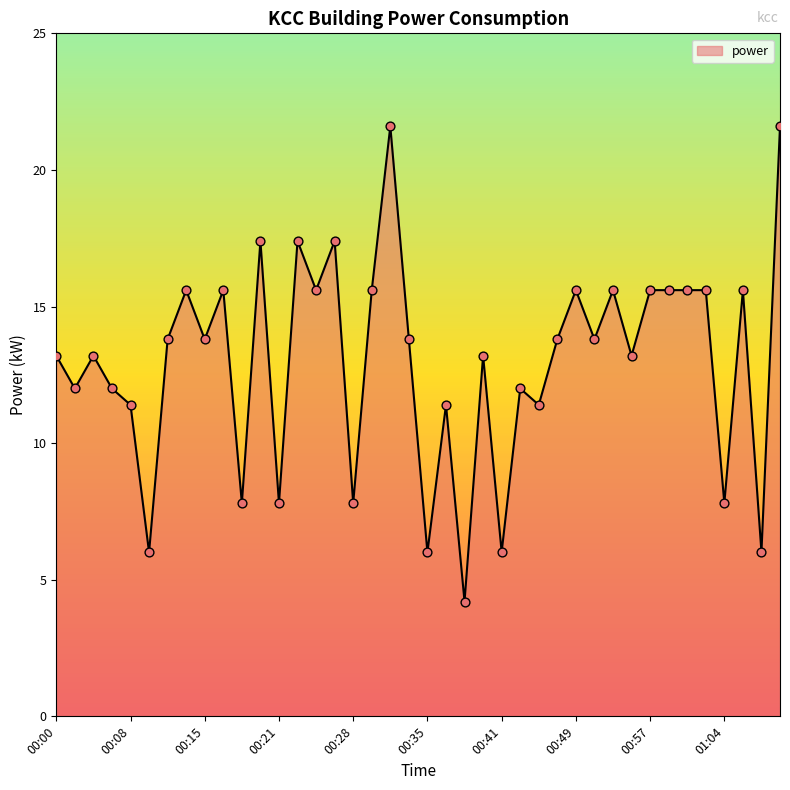

What is the greatest value displayed?

21.6